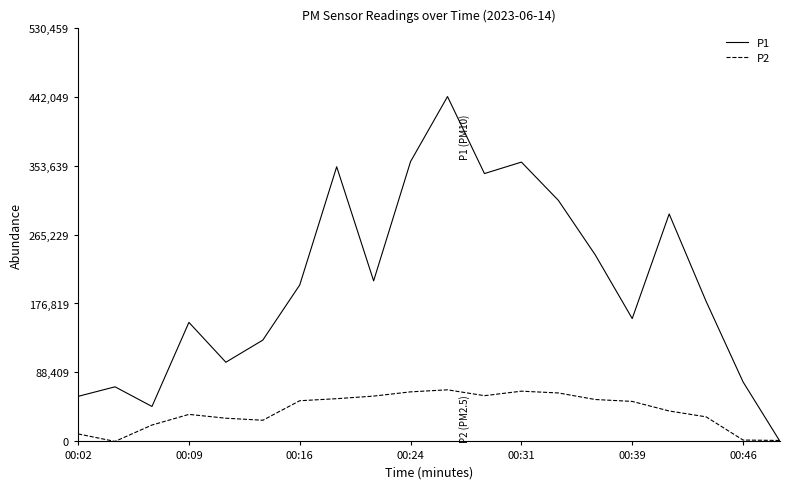

What is the maximum value for P1?

442050.0